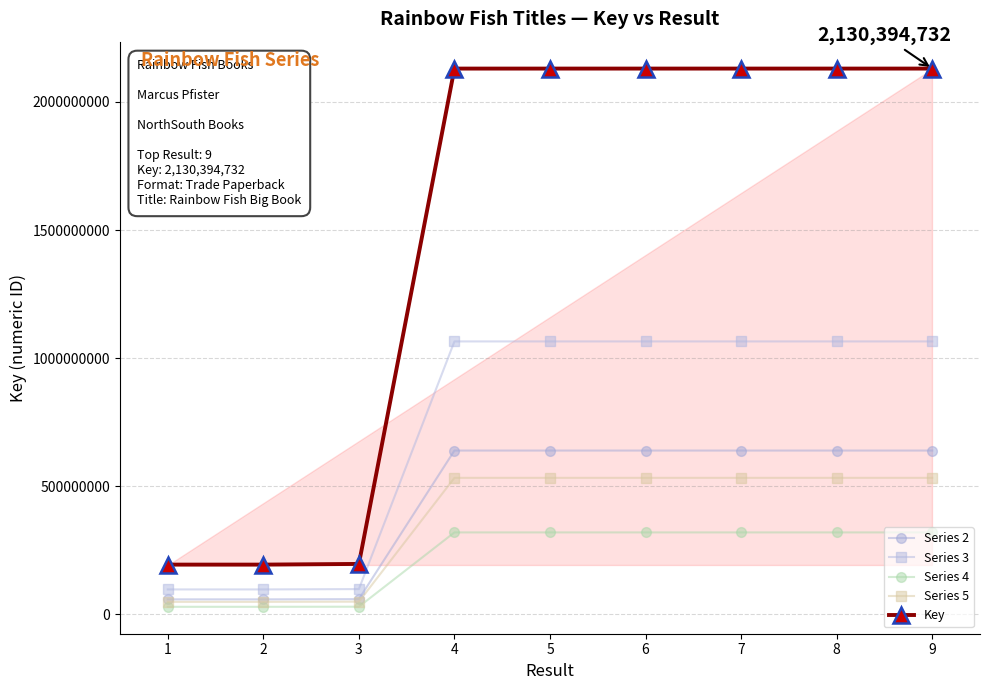

What is the difference between the highest and lowest values at 5?

1810826039.6